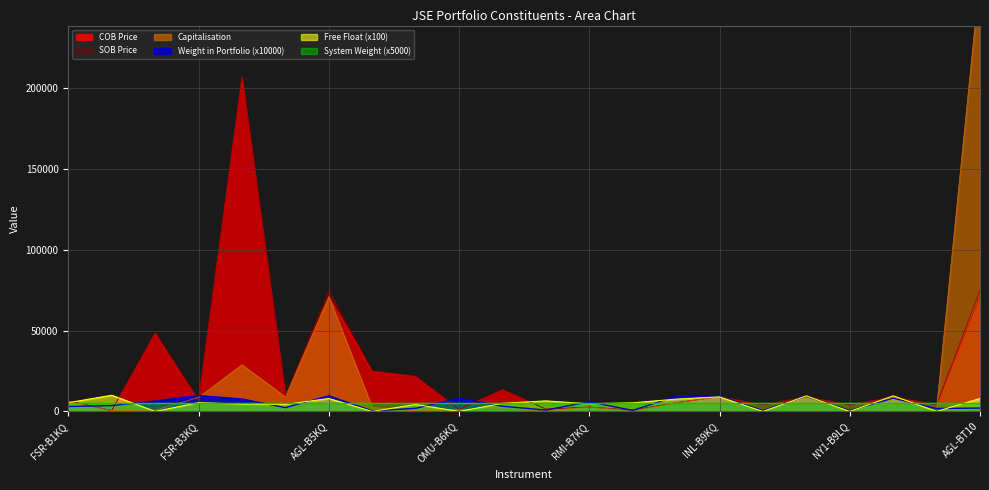

Where is the first local minimum for COB Price?

TRE-B2KQ